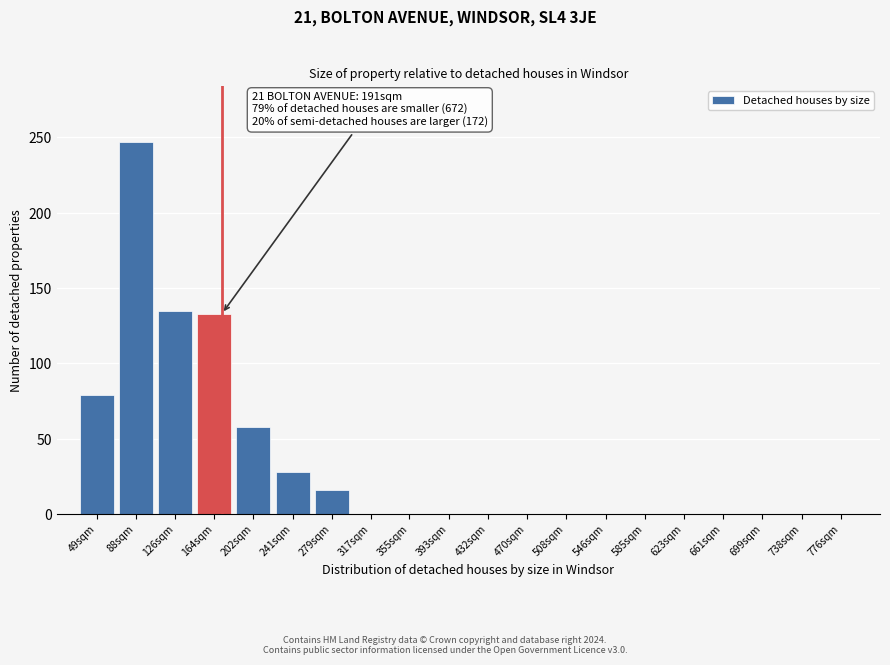

Reading left to right, transcribe all the data shown in this chart.

49sqm=79	88sqm=247	126sqm=135	164sqm=133	202sqm=58	241sqm=28	279sqm=16	317sqm=0	355sqm=0	393sqm=0	432sqm=0	470sqm=0	508sqm=0	546sqm=0	585sqm=0	623sqm=0	661sqm=0	699sqm=0	738sqm=0	776sqm=0